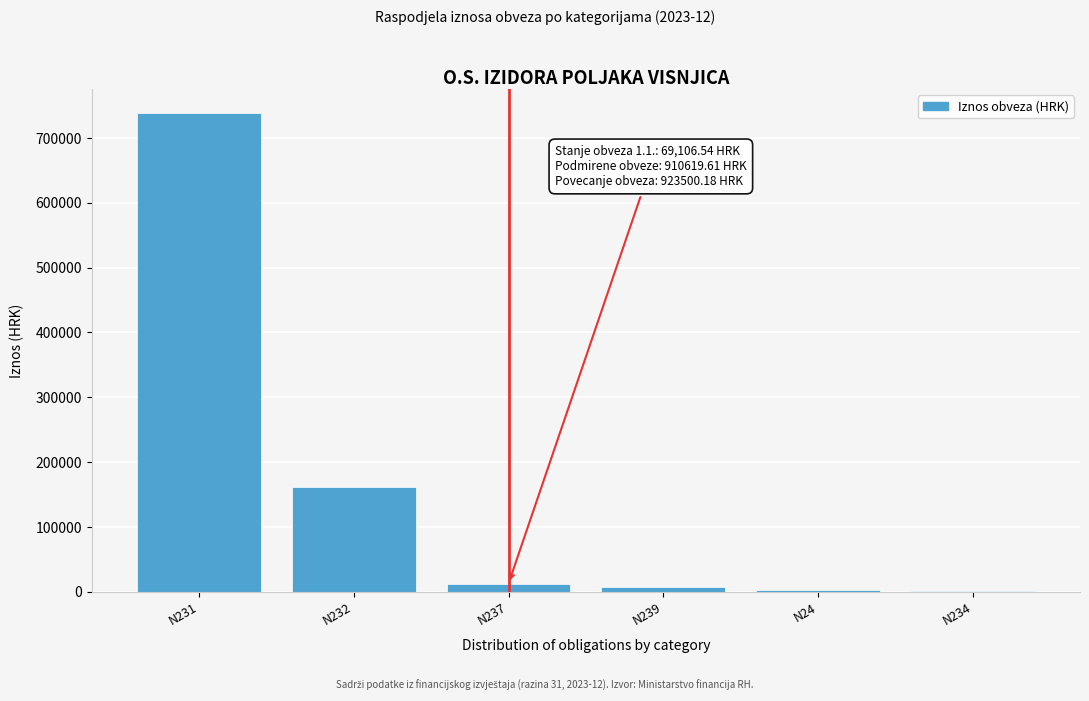

Which has a higher value, N231 or N232?

N231